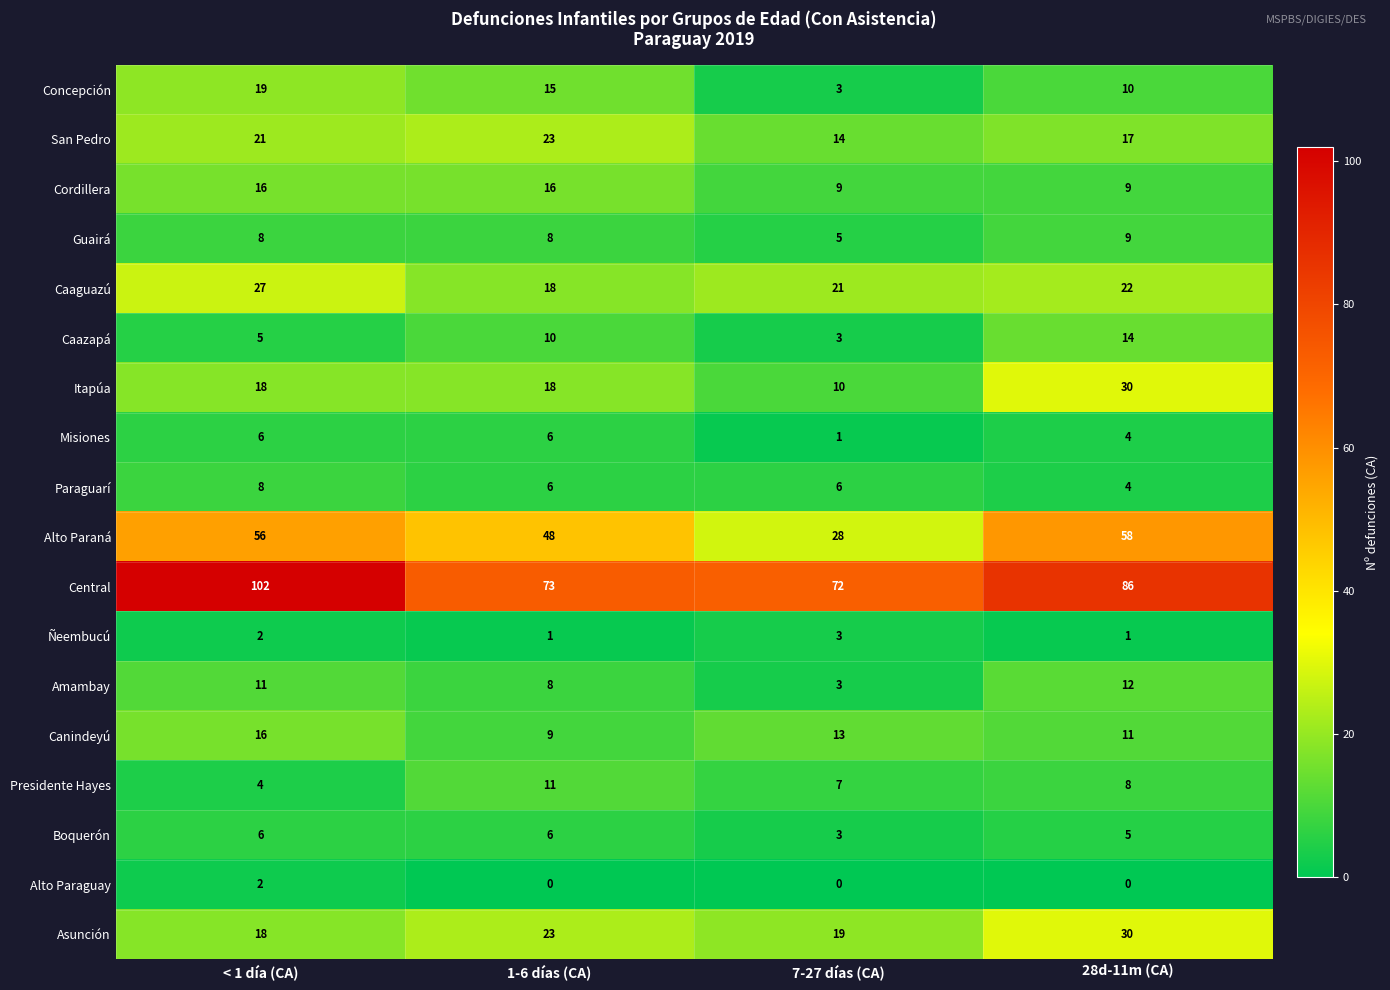

What is the difference between the highest and lowest values at 7-27 días (CA)?

72